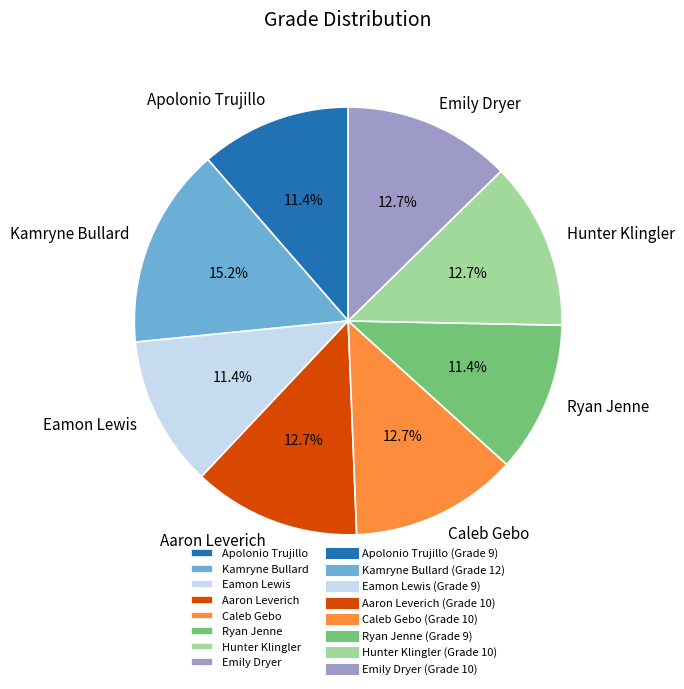

How many slices are in this pie chart?

8